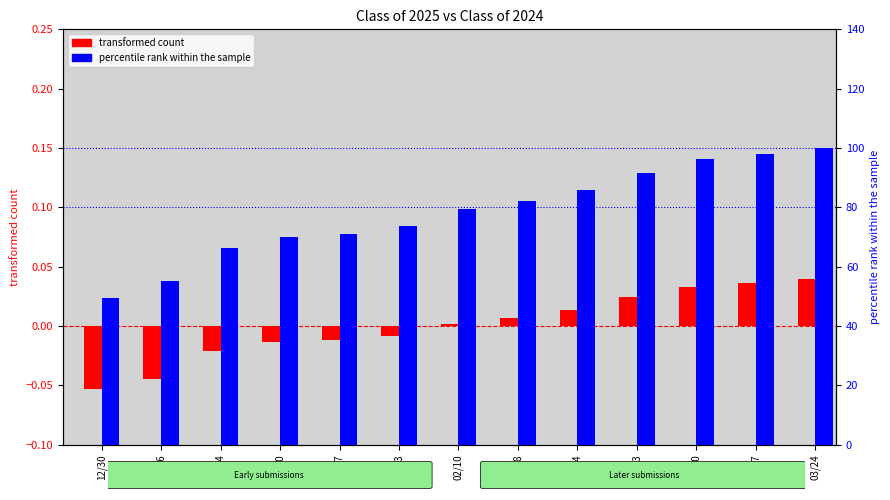

What is the difference between the second highest and minimum values in the percentile rank within the sample series?

0.5